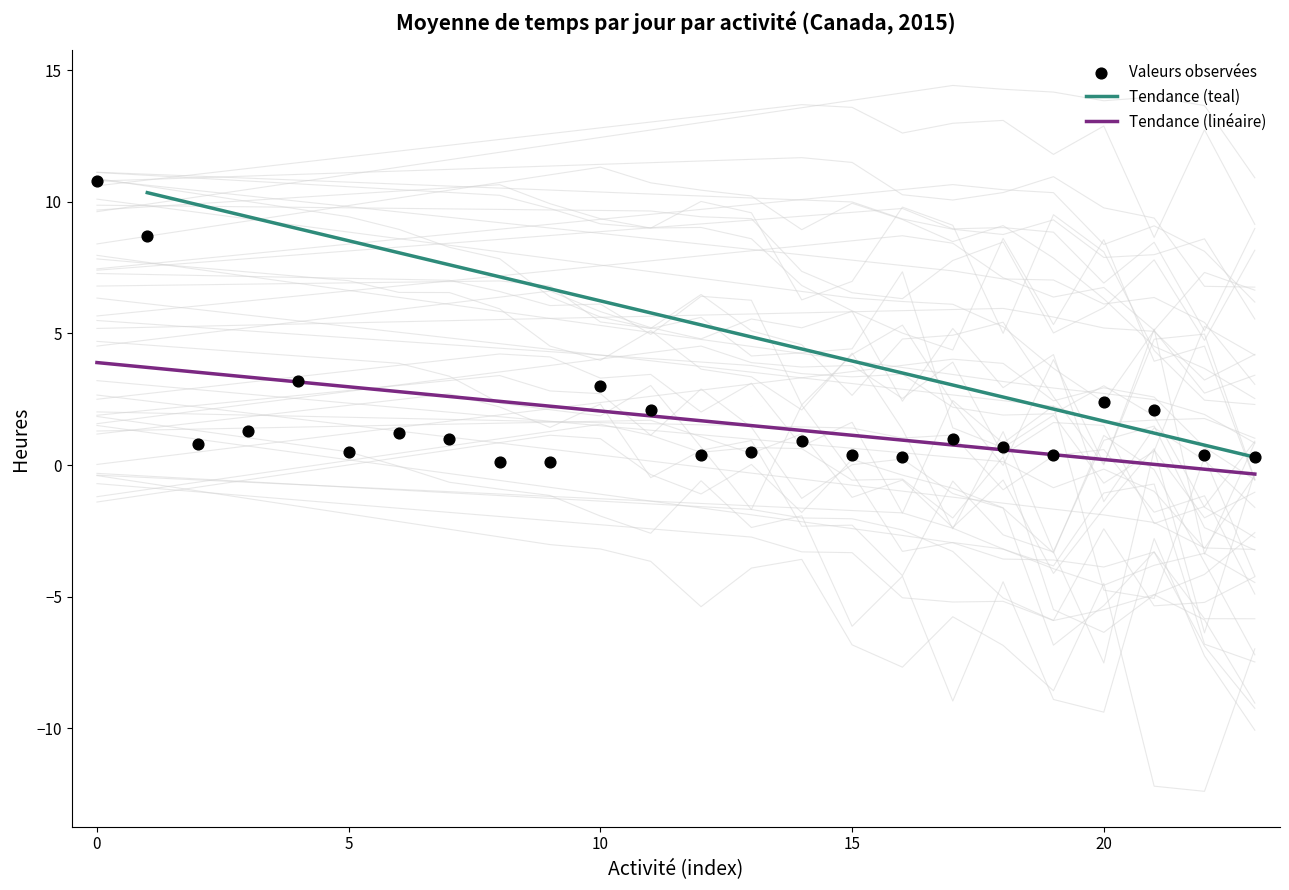

What are all the series names shown in the legend?

Tendance (teal), Tendance (linéaire), Valeurs observées